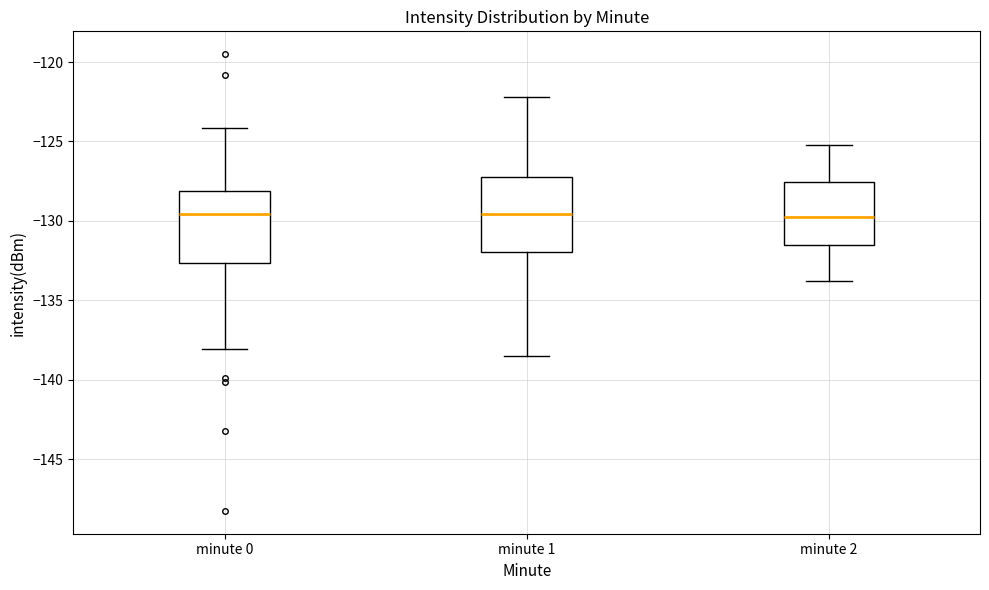

Where is the lower edge of the box for minute 1 on the y-axis? The values are not printed on the chart, so give them approximately, as read against the axis.

-132.0